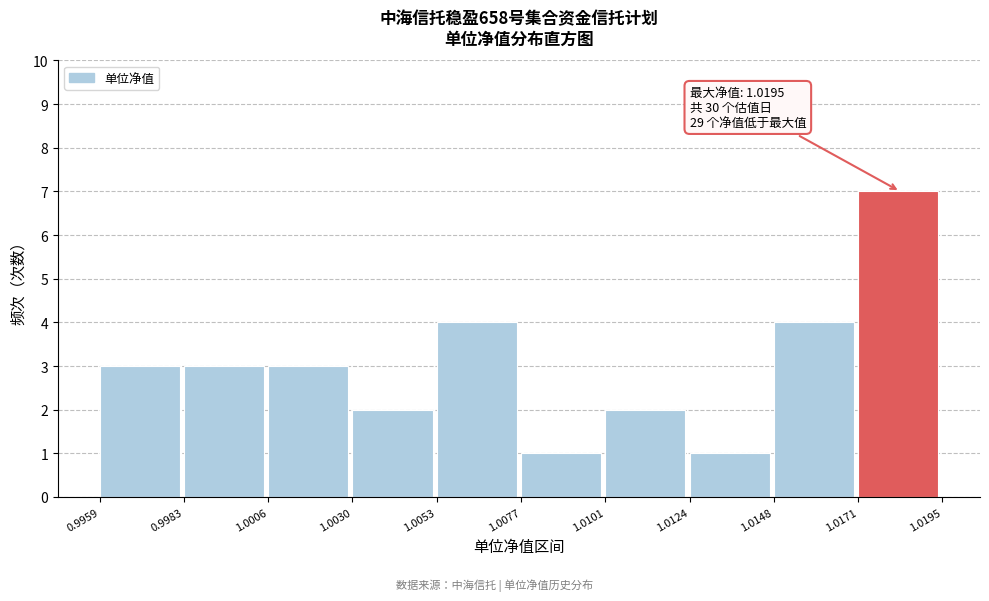

Over which range of the x-axis is the bar tallest?

1.0171 to 1.0195